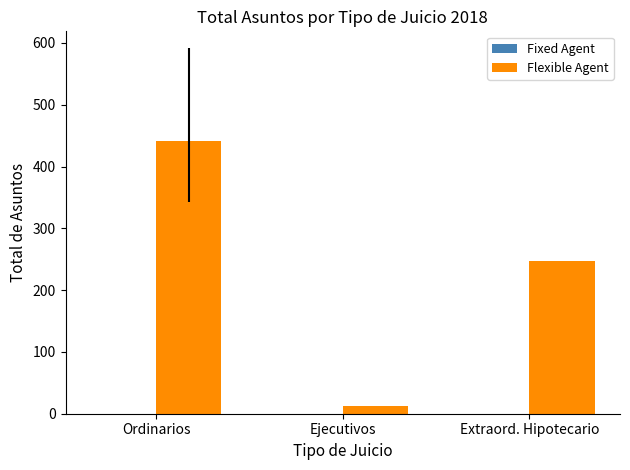

Rank the categories by value from lowest to highest.

Ejecutivos, Extraord. Hipotecario, Ordinarios